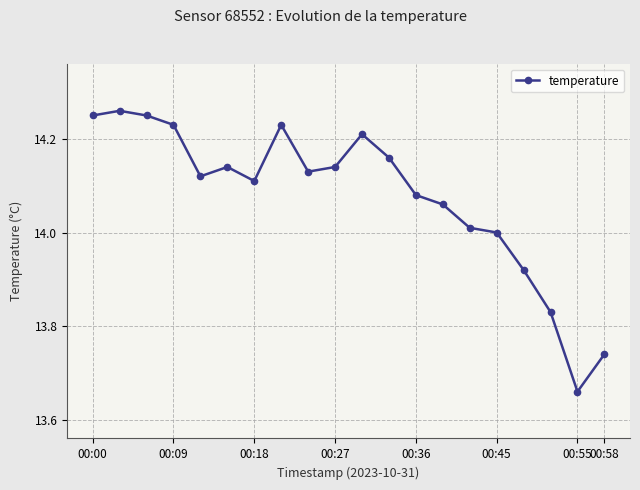

How many data points does each series have?

20